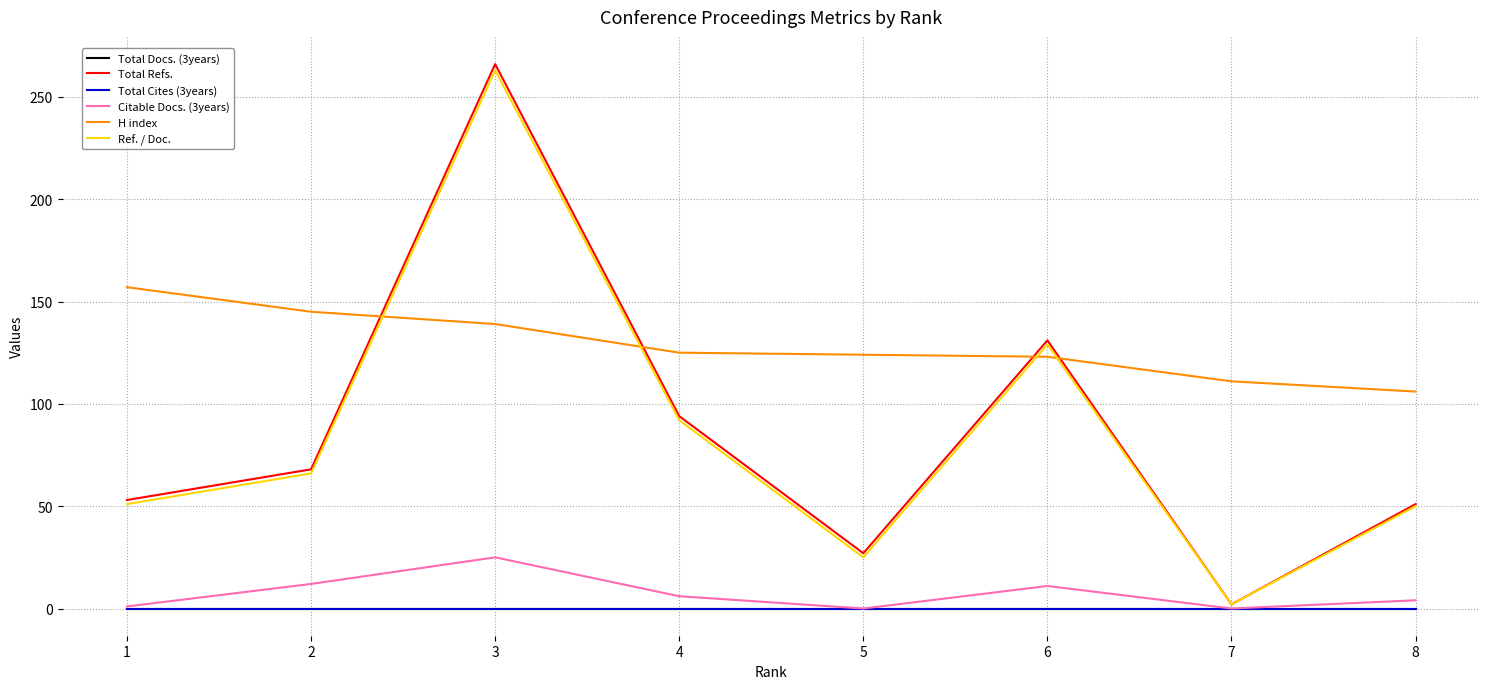

True or false: Total Refs. and Ref. / Doc. cross at least once.

False